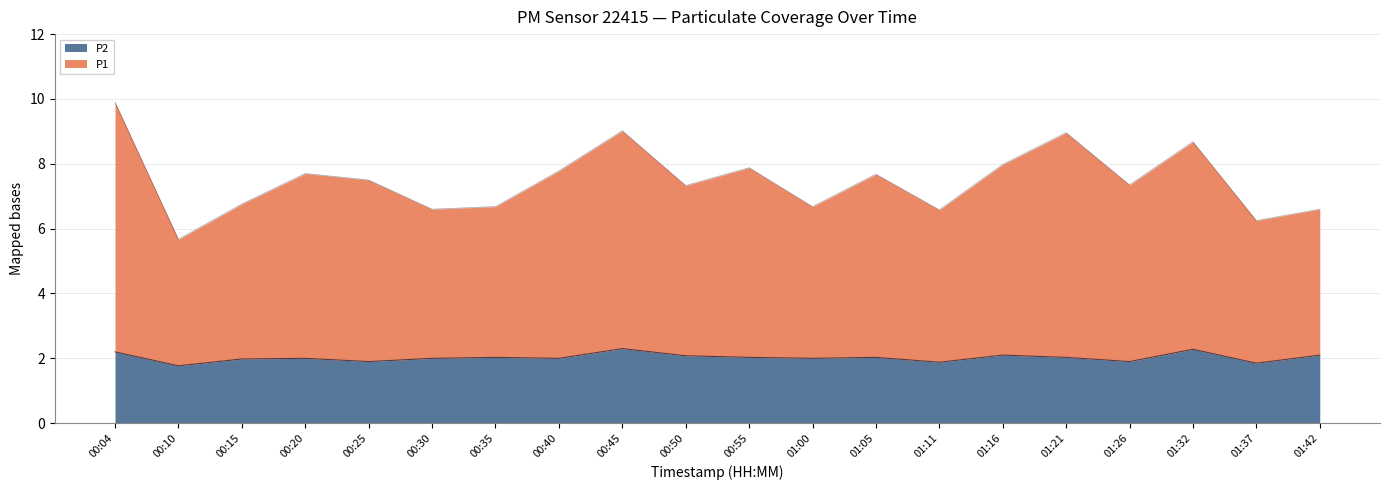

True or false: P2 and P1 intersect in this chart.

False